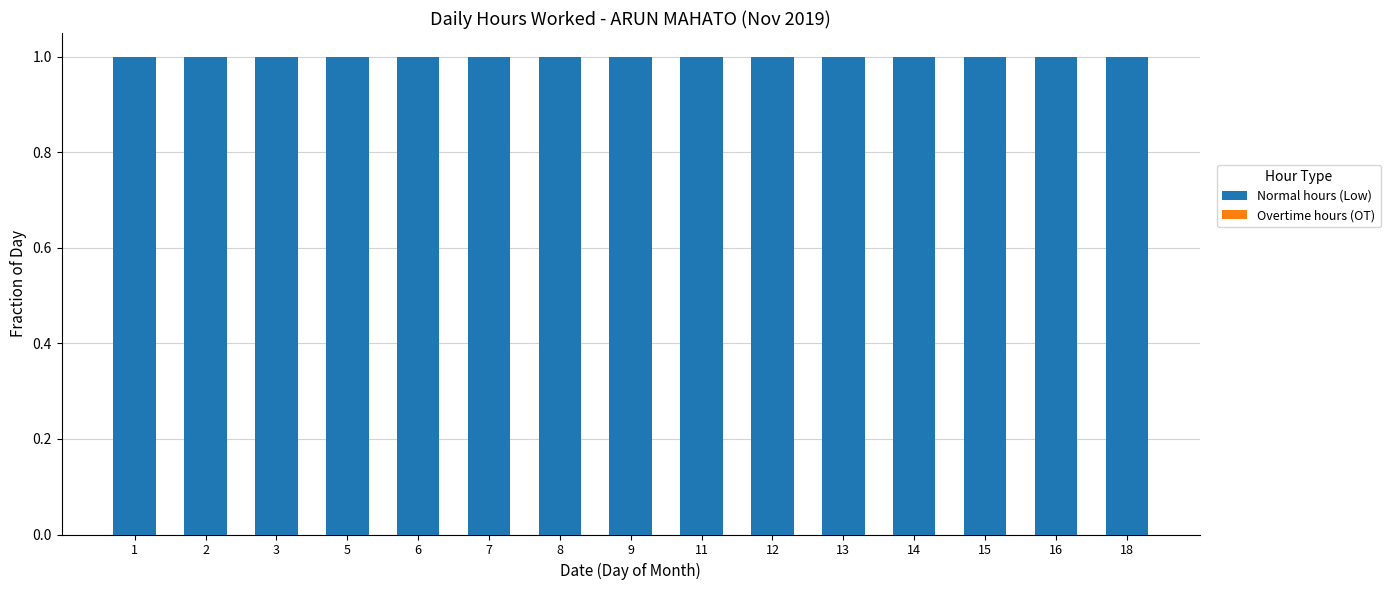

What is the sum of the Normal hours (Low) values at 14 and 2?

2